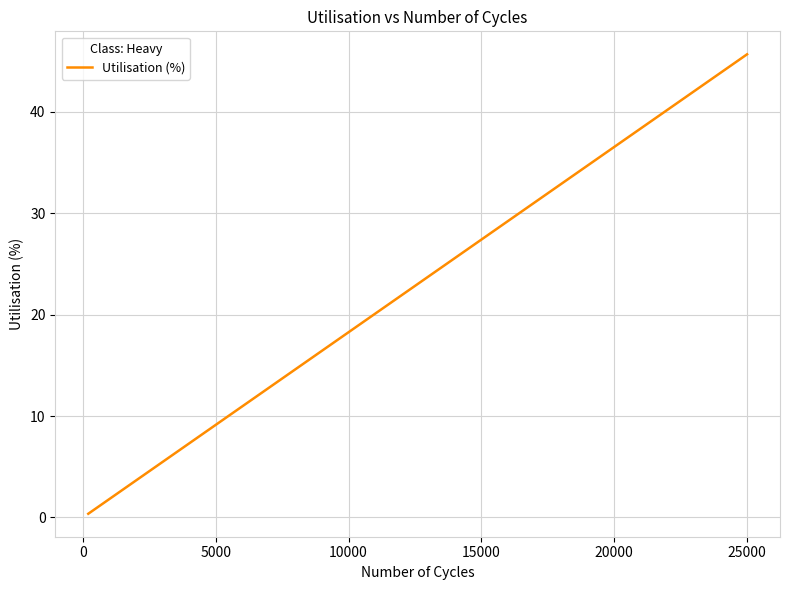

What is the average value?

11.4